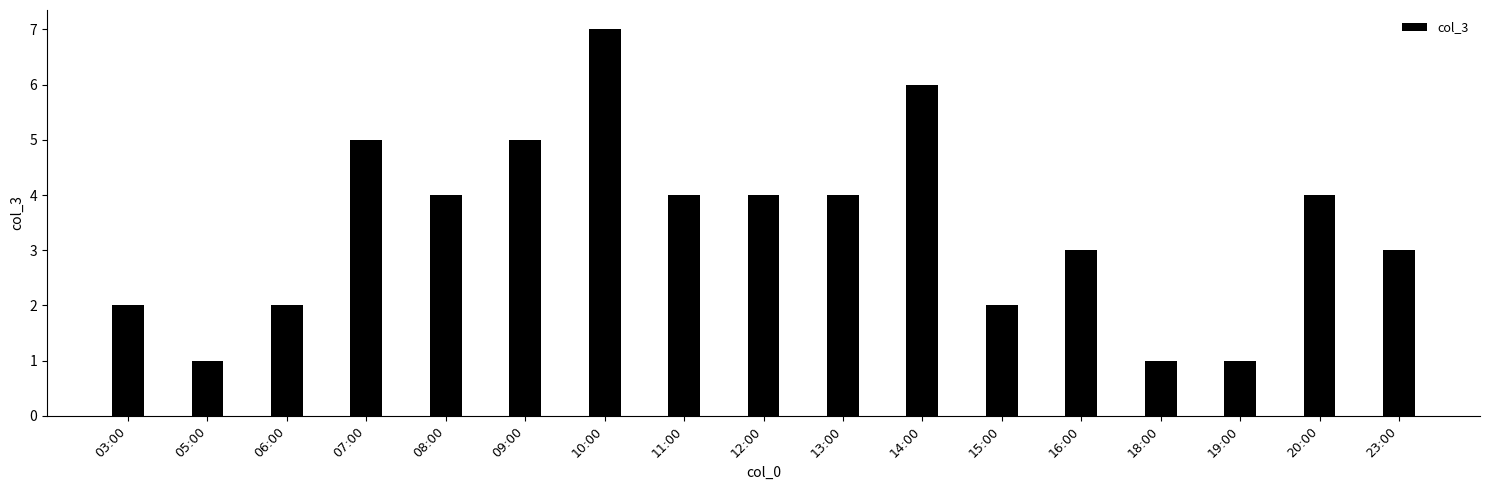

Which has a higher value, 06:00 or 12:00?

12:00